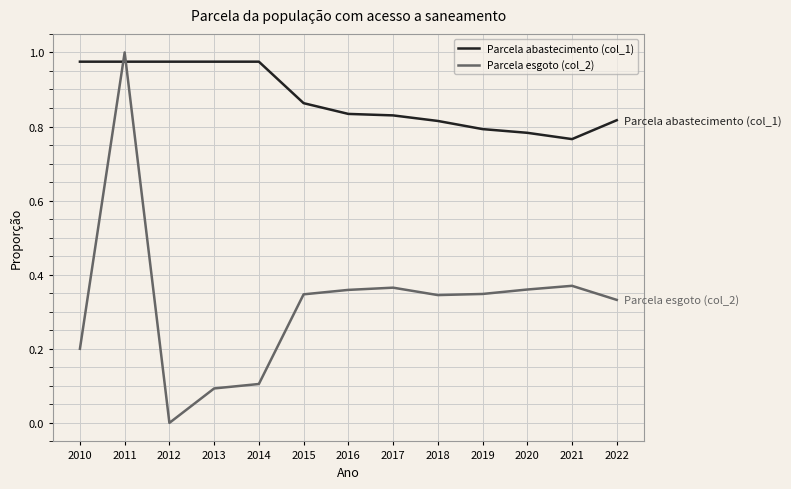

What is the difference between the maximum and minimum values in the Parcela abastecimento (col_1) series?

0.2